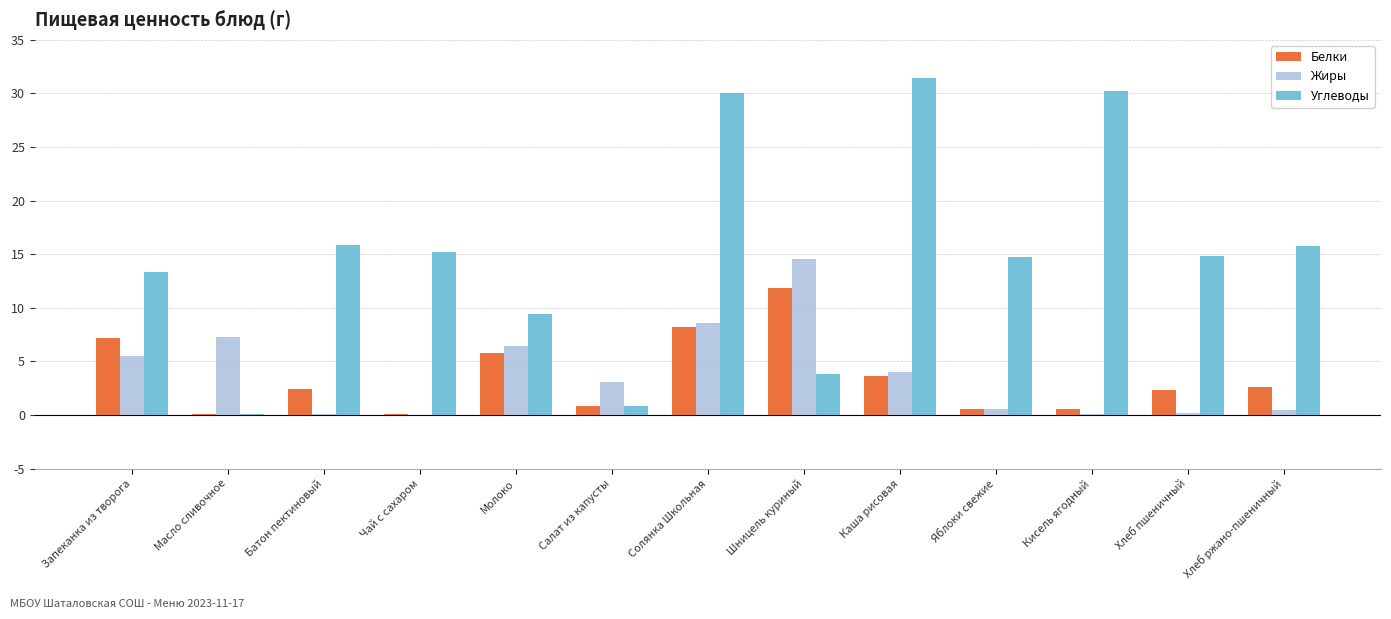

The value of Жиры at Каша рисовая is 2.1. True or false?

False